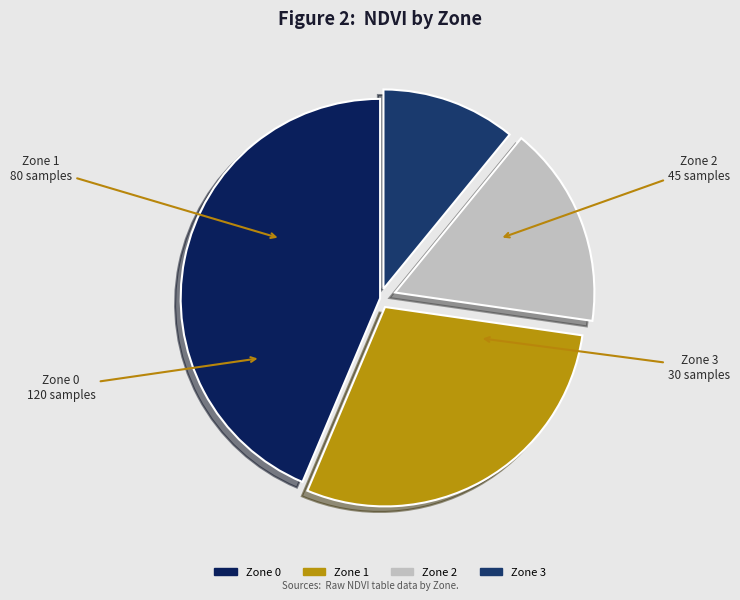

Which category has the biggest portion of the pie?

Zone 0